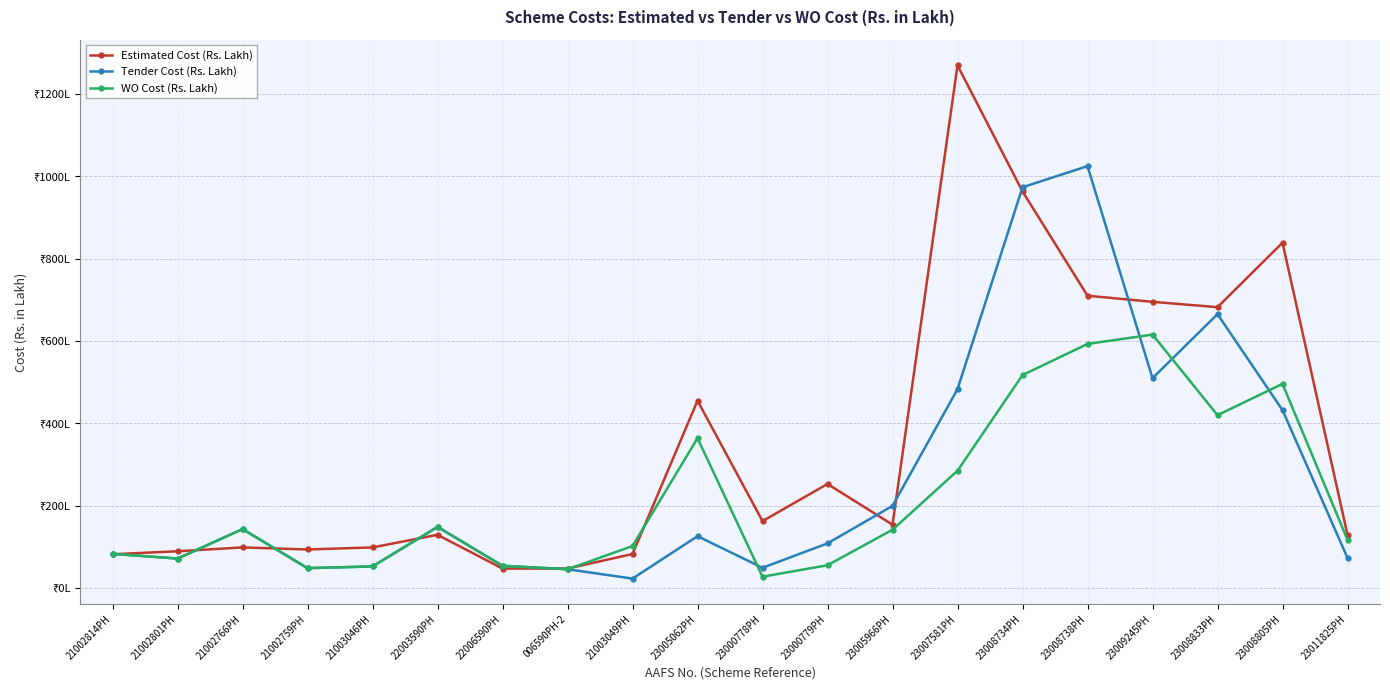

Which series ends up on top after the final intersection of WO Cost (Rs. Lakh) and Estimated Cost (Rs. Lakh)?

Estimated Cost (Rs. Lakh)